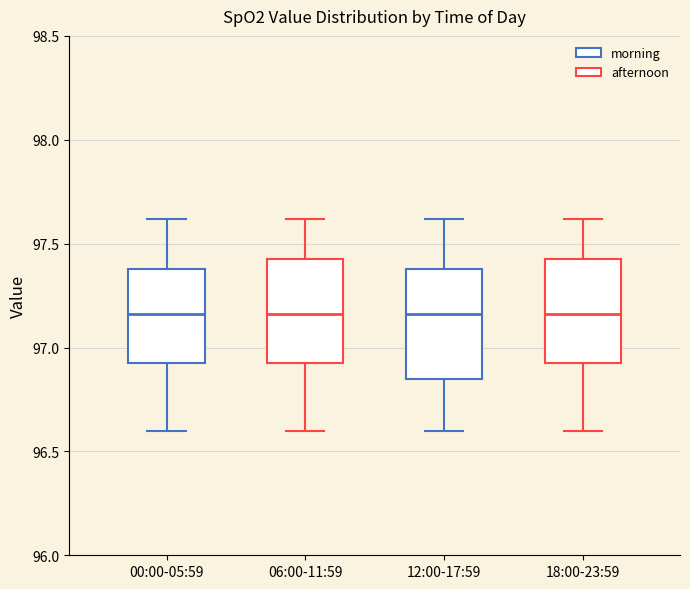

Reading left to right, transcribe this box plot: for each box, give where its median line is, the range the box spans, and where its two whiskers end, as read against the y-axis. The values are not printed on the chart, so give them approximately, as read against the axis.

00:00-05:59: median 97.15, box 96.95 to 97.40, whiskers 96.60 to 97.60
06:00-11:59: median 97.15, box 96.95 to 97.45, whiskers 96.60 to 97.60
12:00-17:59: median 97.15, box 96.85 to 97.40, whiskers 96.60 to 97.60
18:00-23:59: median 97.15, box 96.95 to 97.45, whiskers 96.60 to 97.60